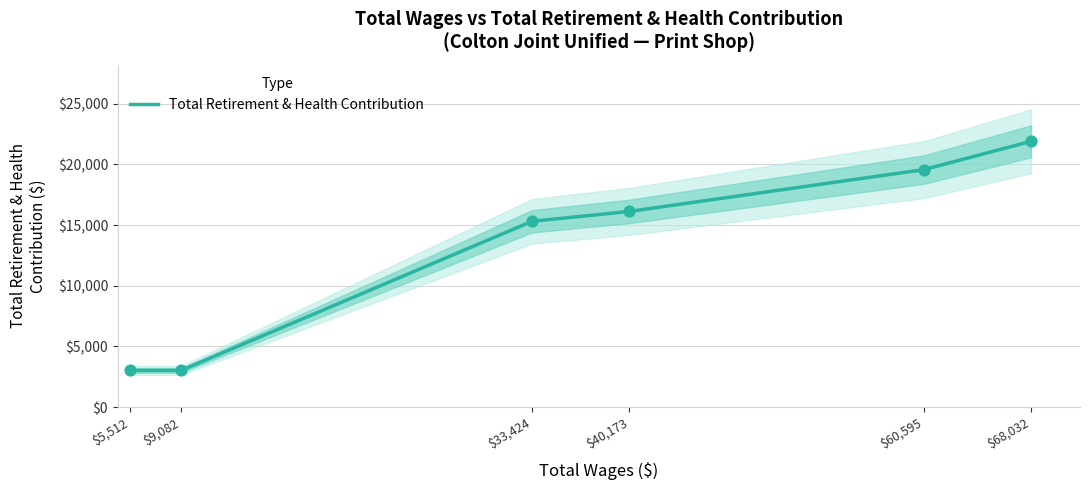

Between $5,512 and $33,424, which is larger?

$33,424